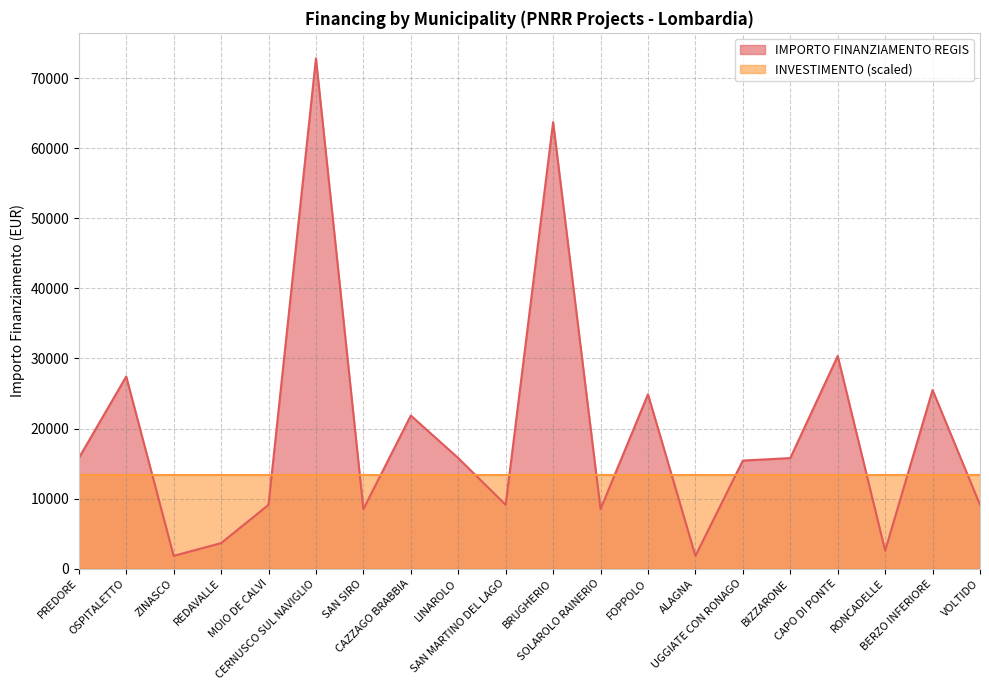

List the labels in order of value, smallest first.

ZINASCO, ALAGNA, RONCADELLE, REDAVALLE, SAN SIRO, SOLAROLO RAINERIO, MOIO DE CALVI, SAN MARTINO DEL LAGO, VOLTIDO, UGGIATE CON RONAGO, PREDORE, LINAROLO, BIZZARONE, CAZZAGO BRABBIA, FOPPOLO, BERZO INFERIORE, OSPITALETTO, CAPO DI PONTE, BRUGHERIO, CERNUSCO SUL NAVIGLIO